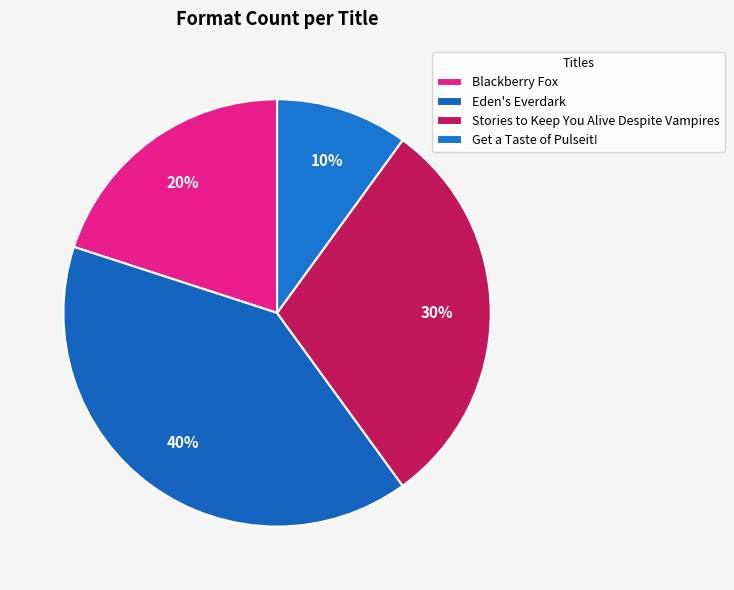

How many slices are in this pie chart?

4